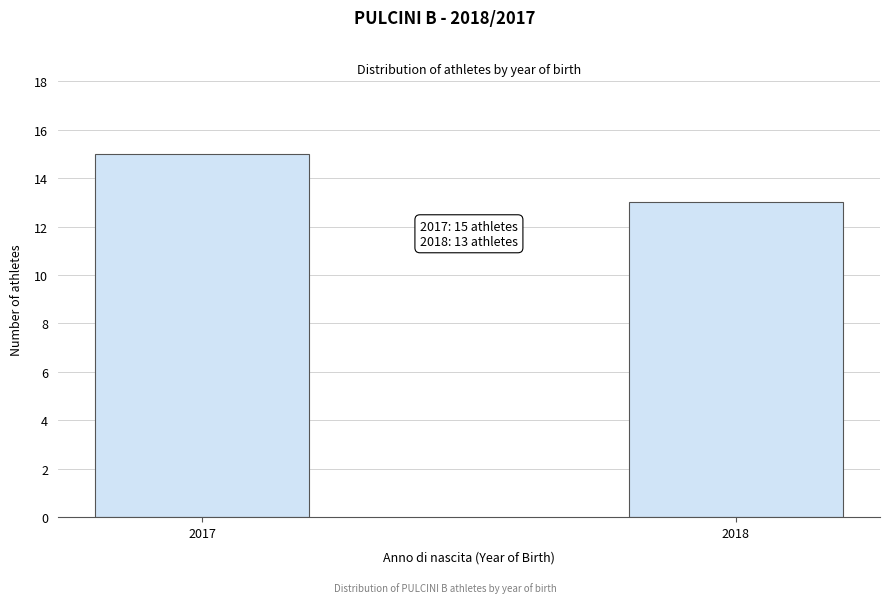

Reading left to right, extract all data points from this chart.

2017=15	2018=13